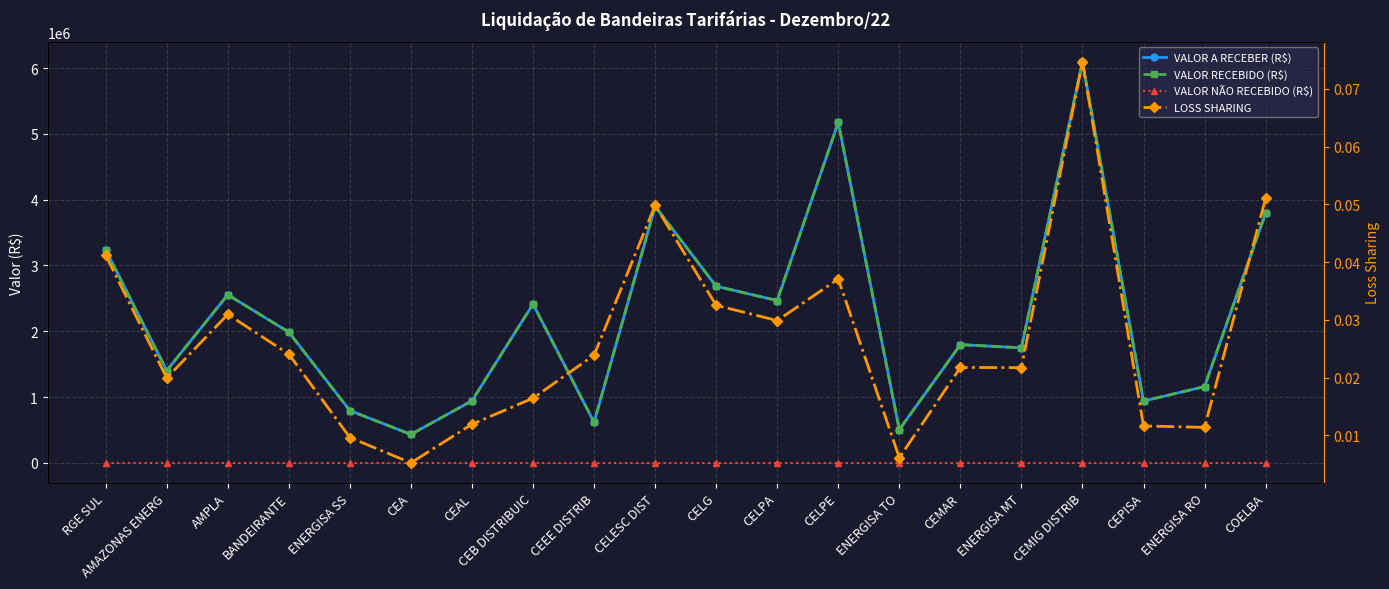

Reading right to left, list all the values displayed in this chart.

VALOR A RECEBER (R$): COELBA=3793902.7	ENERGISA RO=1159356.1	CEPISA=939566.1	CEMIG DISTRIB=6095474.0	ENERGISA MT=1748980.6	CEMAR=1796503.7	ENERGISA TO=505515.7	CELPE=5176650.6	CELPA=2466854.1	CELG=2685061.4	CELESC DIST=3898841.5	CEEE DISTRIB=616441.9	CEB DISTRIBUIC=2414526.4	CEAL=943540.6	CEA=431983.9	ENERGISA SS=794548.6	BANDEIRANTE=1986722.5	AMPLA=2555206.4	AMAZONAS ENERG=1402817.6	RGE SUL=3237677.9
VALOR RECEBIDO (R$): COELBA=3793902.7	ENERGISA RO=1159356.1	CEPISA=939566.1	CEMIG DISTRIB=6095474.0	ENERGISA MT=1748980.6	CEMAR=1796503.7	ENERGISA TO=505515.7	CELPE=5176650.6	CELPA=2466854.1	CELG=2685061.4	CELESC DIST=3898841.5	CEEE DISTRIB=616441.9	CEB DISTRIBUIC=2414526.4	CEAL=943540.6	CEA=431983.9	ENERGISA SS=794548.6	BANDEIRANTE=1986722.5	AMPLA=2555206.4	AMAZONAS ENERG=1402817.6	RGE SUL=3237677.9
VALOR NÃO RECEBIDO (R$): COELBA=0.0	ENERGISA RO=0.0	CEPISA=0.0	CEMIG DISTRIB=0.0	ENERGISA MT=0.0	CEMAR=0.0	ENERGISA TO=0.0	CELPE=0.0	CELPA=0.0	CELG=0.0	CELESC DIST=0.0	CEEE DISTRIB=0.0	CEB DISTRIBUIC=0.0	CEAL=0.0	CEA=0.0	ENERGISA SS=0.0	BANDEIRANTE=0.0	AMPLA=0.0	AMAZONAS ENERG=0.0	RGE SUL=0.0
LOSS SHARING: COELBA=0.1	ENERGISA RO=0.0	CEPISA=0.0	CEMIG DISTRIB=0.1	ENERGISA MT=0.0	CEMAR=0.0	ENERGISA TO=0.0	CELPE=0.0	CELPA=0.0	CELG=0.0	CELESC DIST=0.0	CEEE DISTRIB=0.0	CEB DISTRIBUIC=0.0	CEAL=0.0	CEA=0.0	ENERGISA SS=0.0	BANDEIRANTE=0.0	AMPLA=0.0	AMAZONAS ENERG=0.0	RGE SUL=0.0